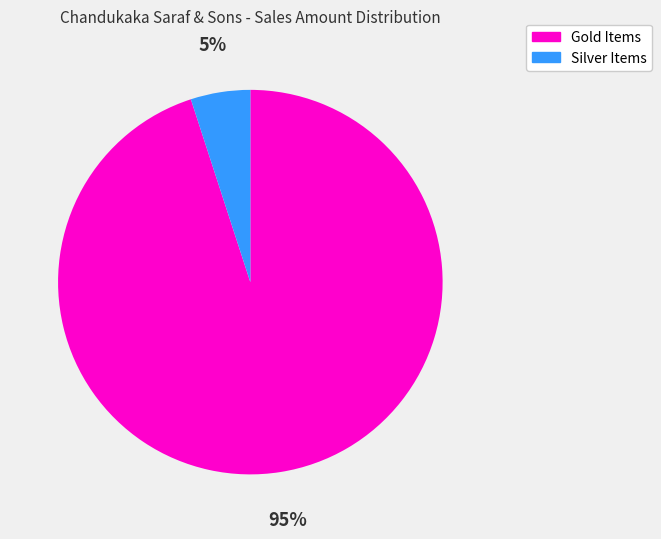

To the nearest percent, what is the average slice percentage?

50%